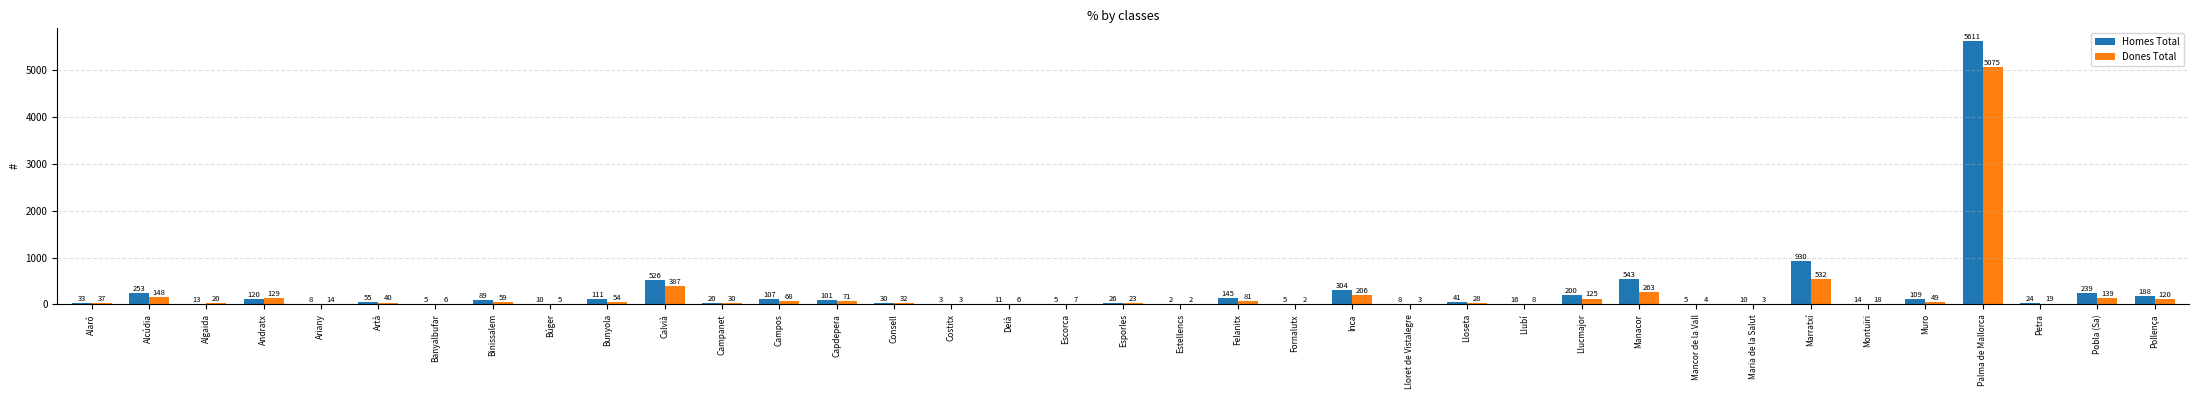

Between Lloret de Vistalegre and Llubí, which series saw the biggest shift?

Homes Total